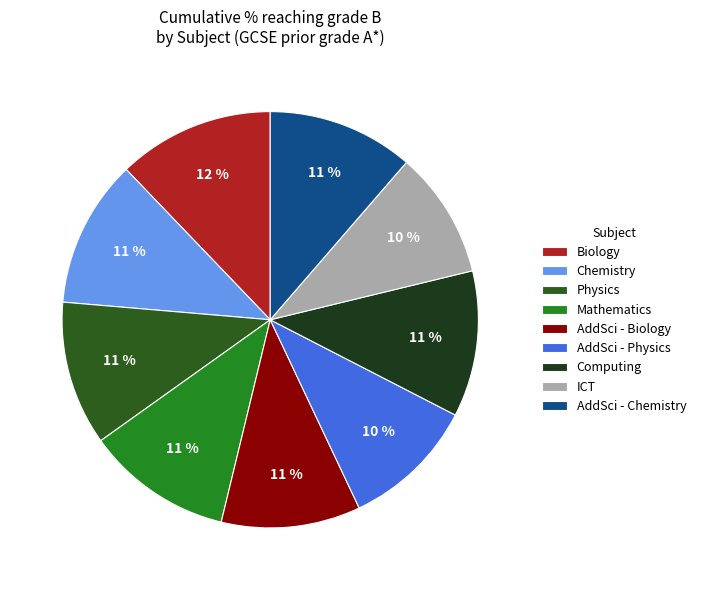

To the nearest percent, what portion does ICT represent?

10%